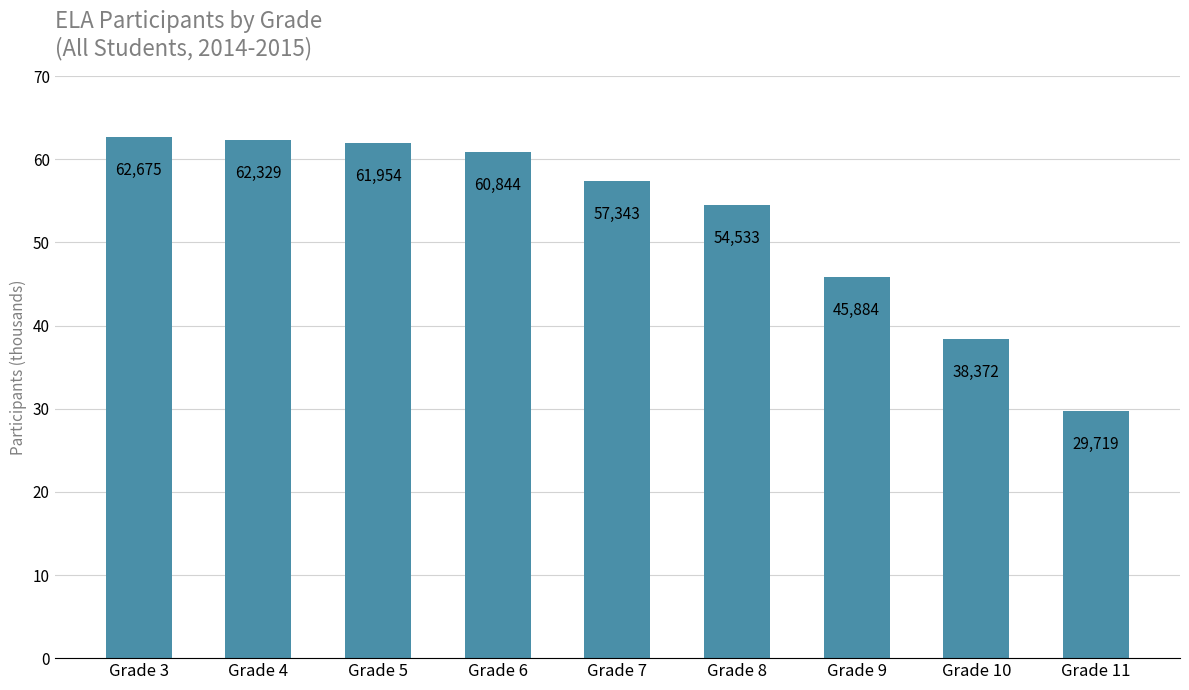

At which category does the chart reach its minimum across all series?

Grade 11